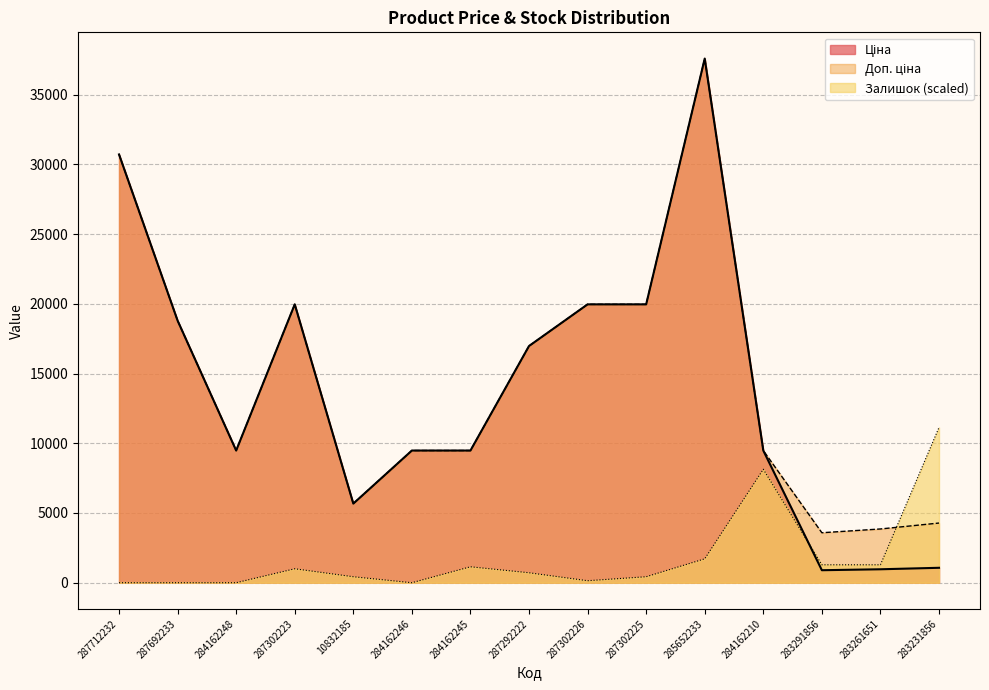

What is the label of the 15th point from the left?

283231856